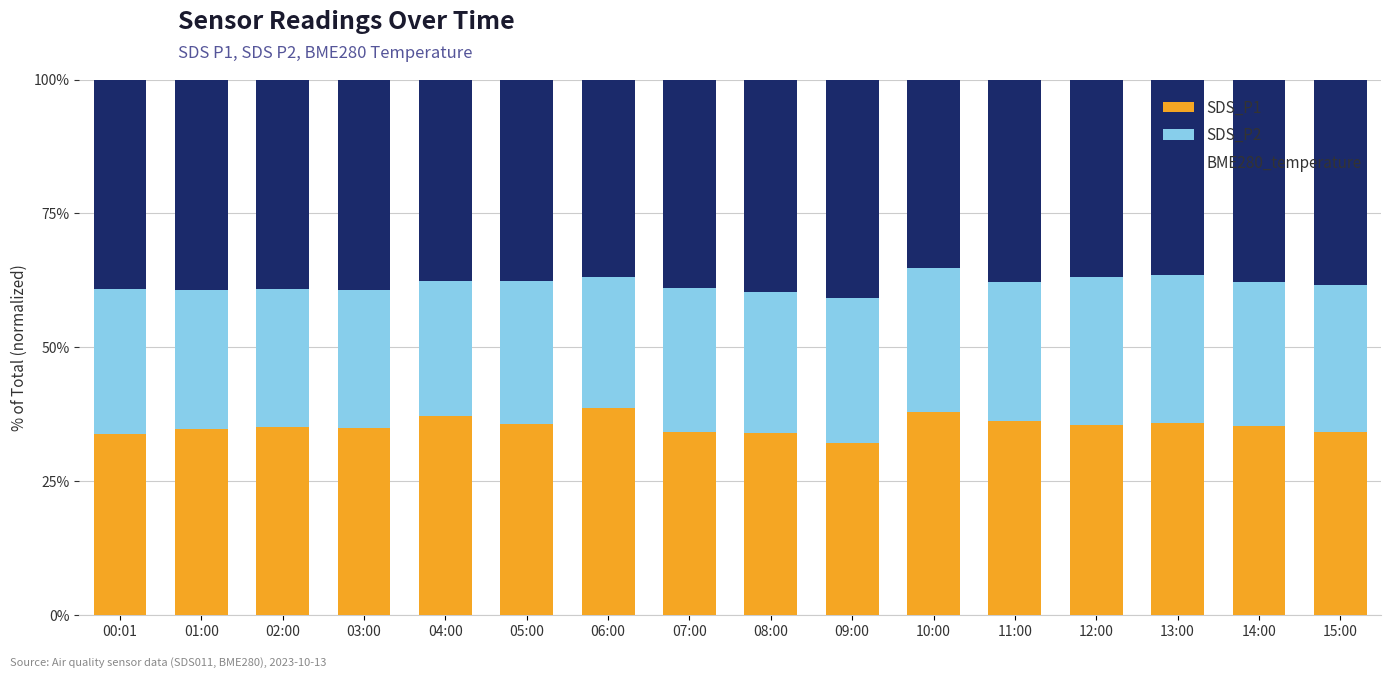

What is the lowest value of the SDS_P1 series?

32.1